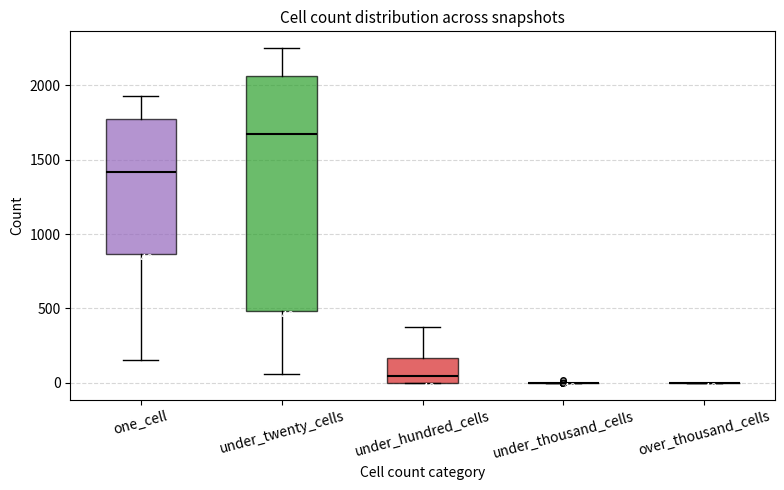

Which box is the tallest, from its lower edge to its upper edge?

under_twenty_cells